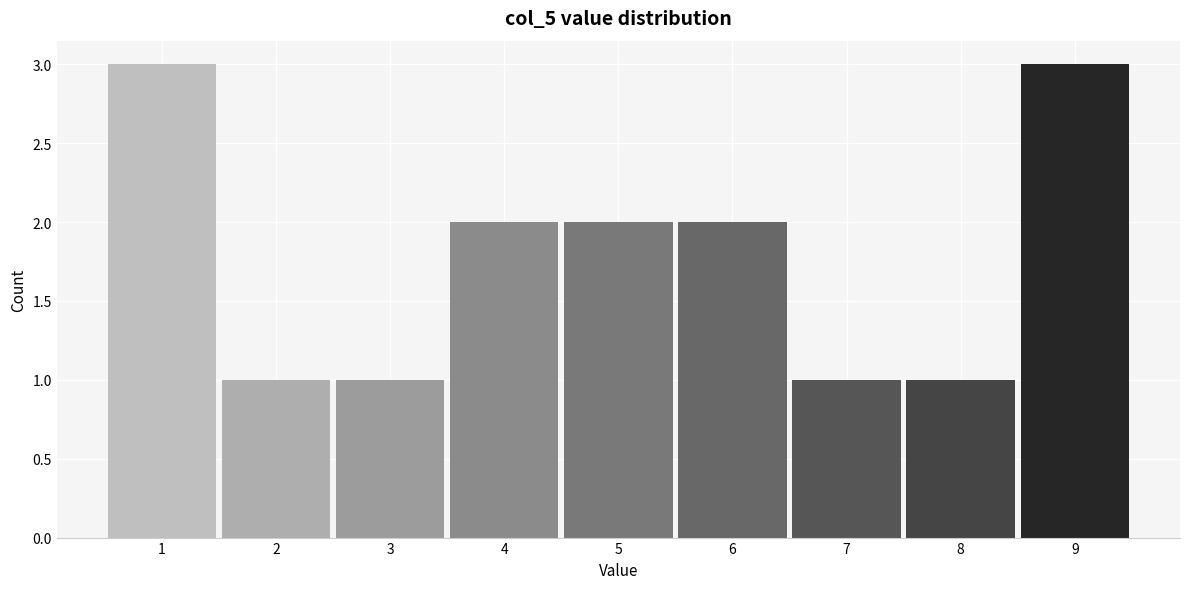

Reading left to right, transcribe this chart: for each bar, give the range it covers on the x-axis and its height. The values are not printed on the chart, so give them approximately, as read against the axis.

0.5 to 1.5: 3
1.5 to 2.5: 1
2.5 to 3.5: 1
3.5 to 4.5: 2
4.5 to 5.5: 2
5.5 to 6.5: 2
6.5 to 7.5: 1
7.5 to 8.5: 1
8.5 to 9.5: 3